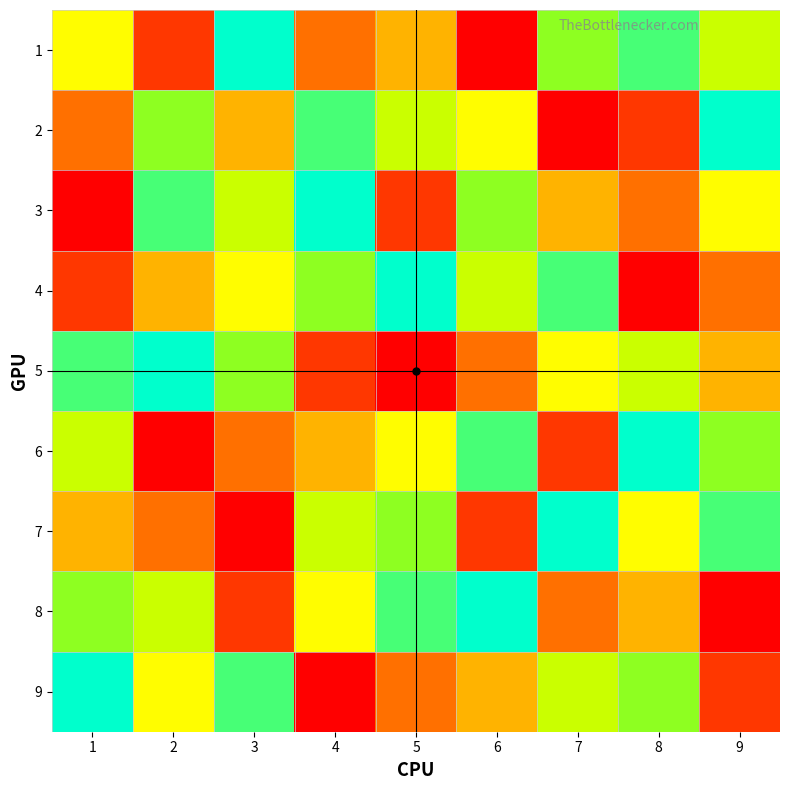

What is the spread (max minus min) of values at 2?

8